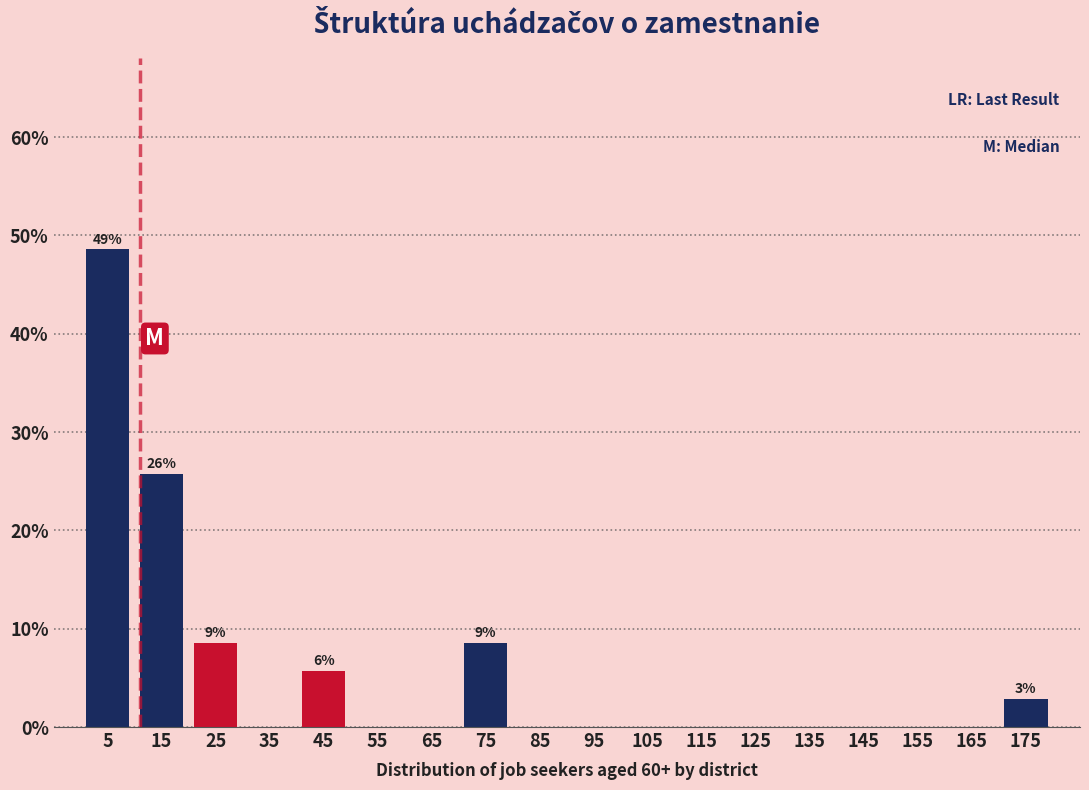

Which range on the x-axis has the tallest bar?

0 to 10